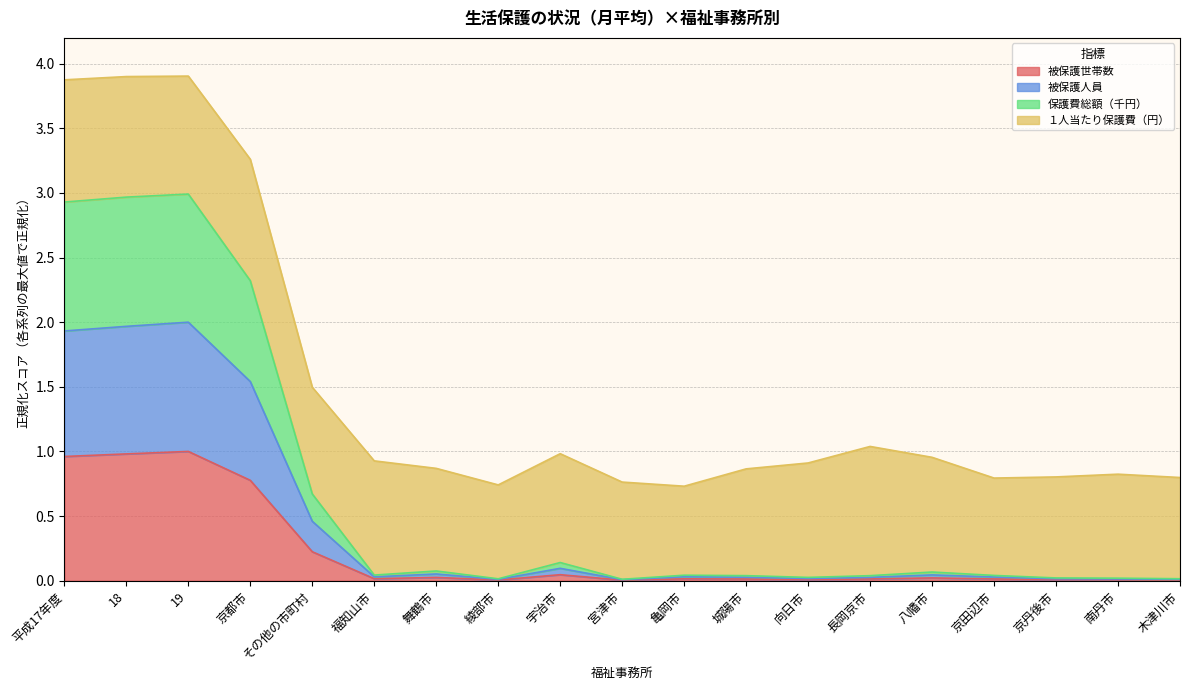

True or false: 被保護世帯数 and 保護費総額（千円） intersect in this chart.

False